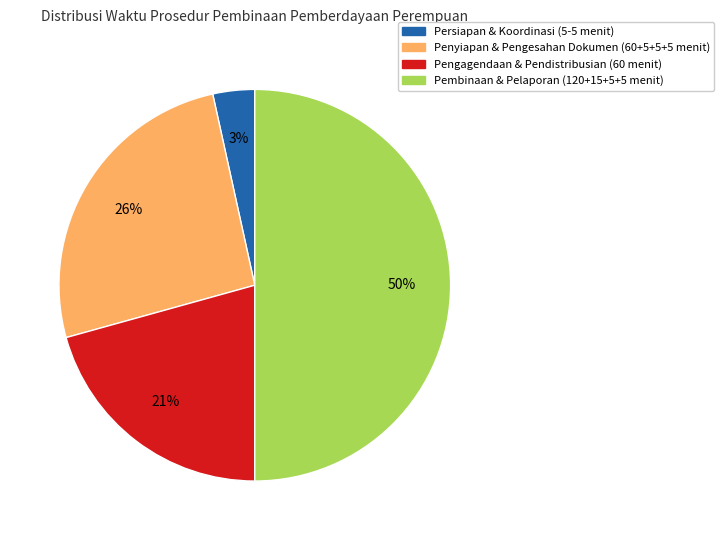

What is the largest slice in the pie chart?

Pembinaan & Pelaporan (120+15+5+5 menit)